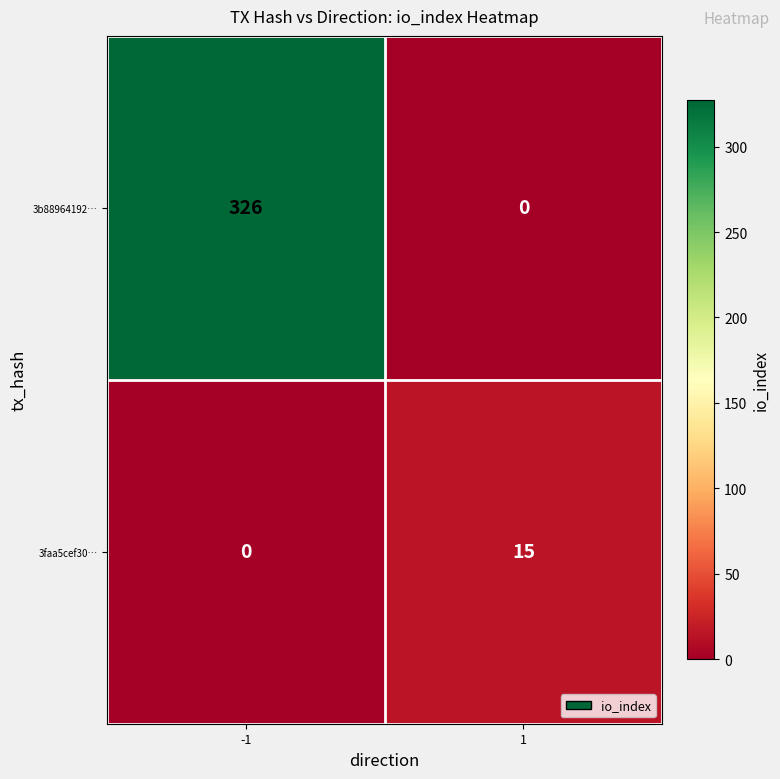

Read the 3faa5cef30… value at 1.

15